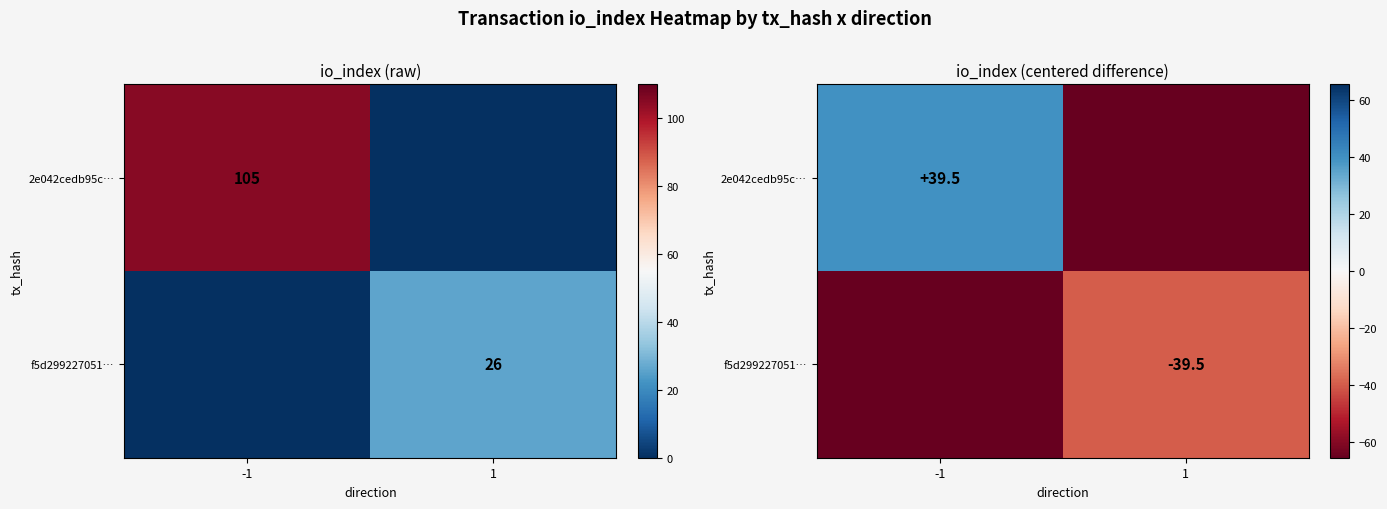

Rank the categories by f5d299227051… value from highest to lowest.

1, -1